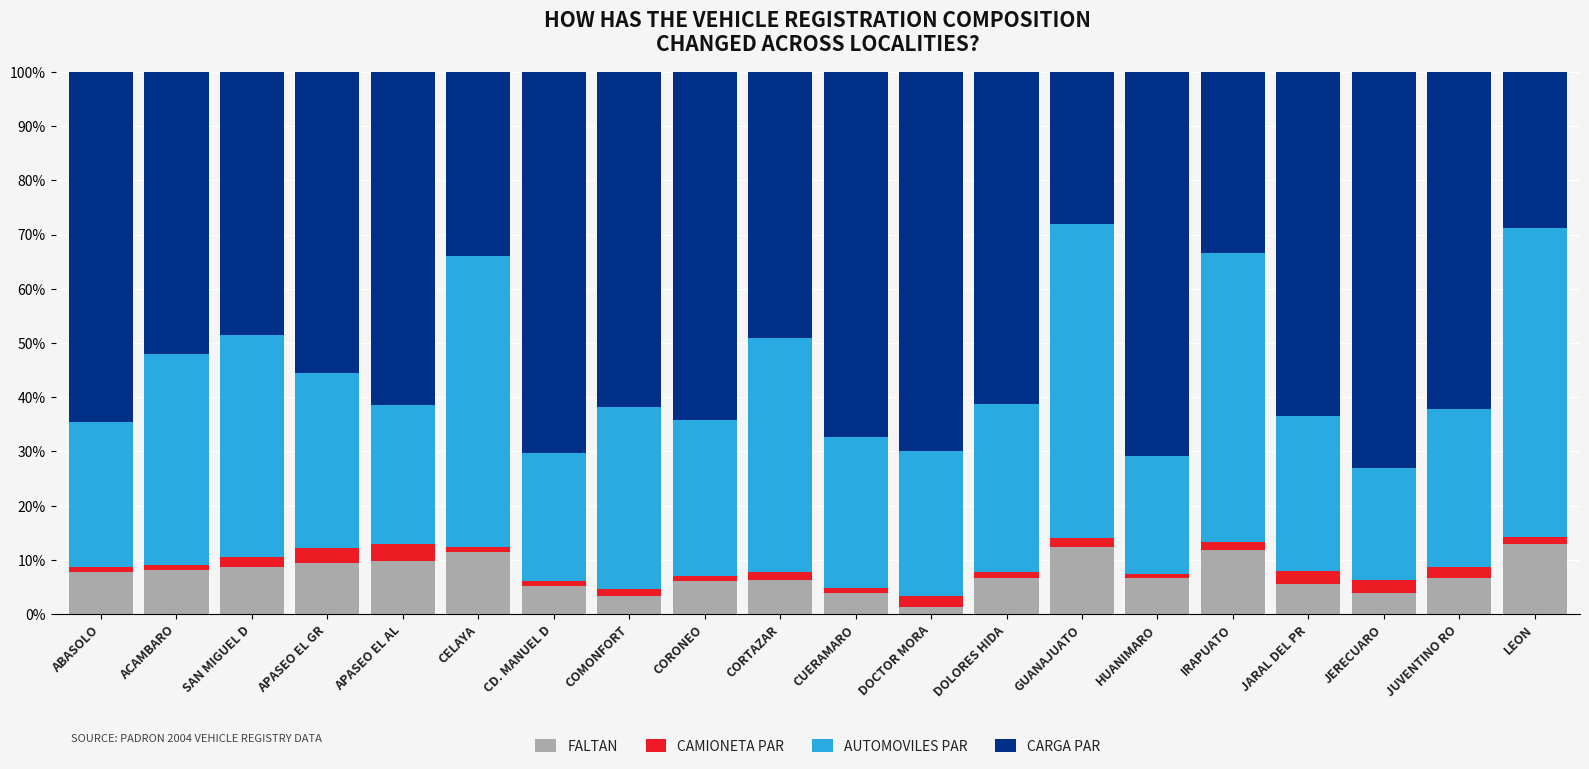

The FALTAN series shows 12.6 at ABASOLO. True or false?

False